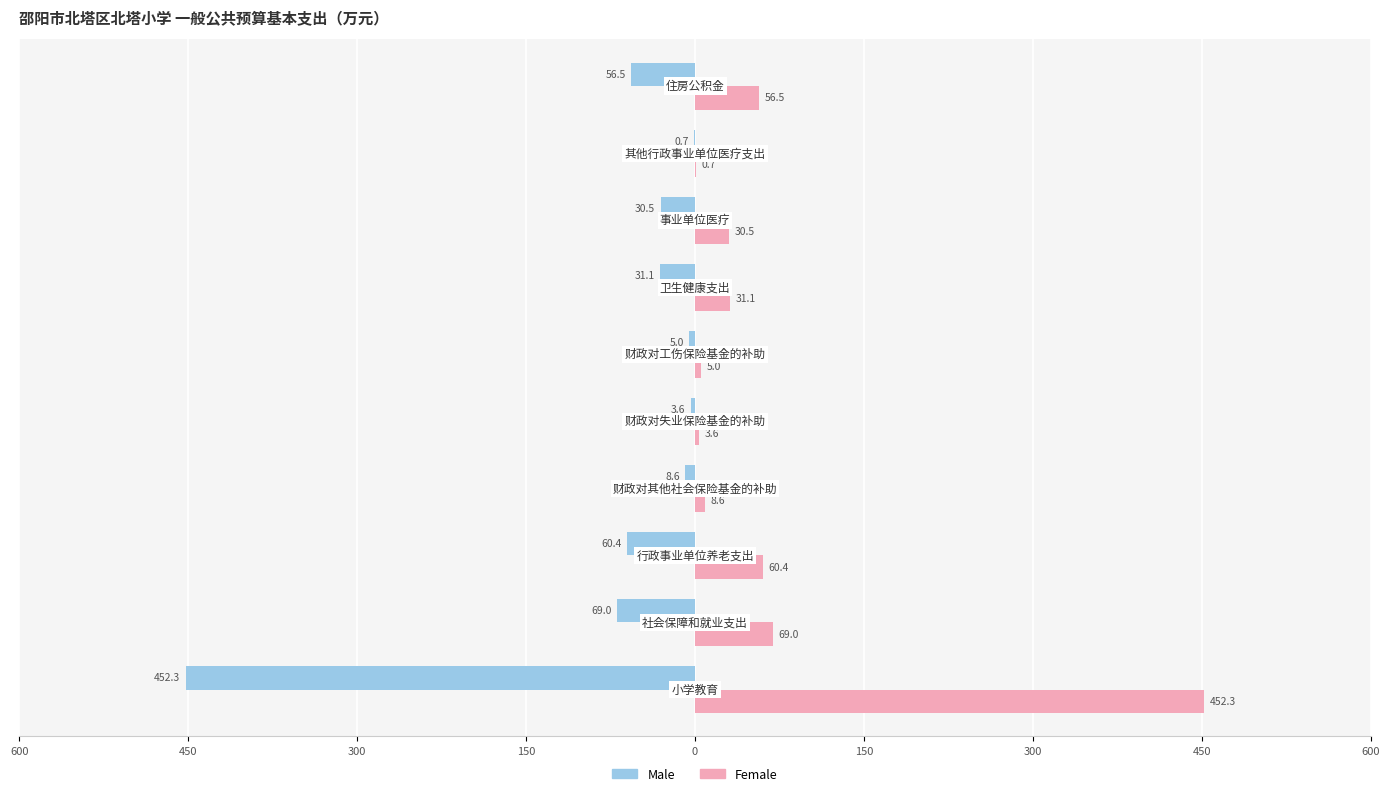

What are all the series names shown in the legend?

Male, Female